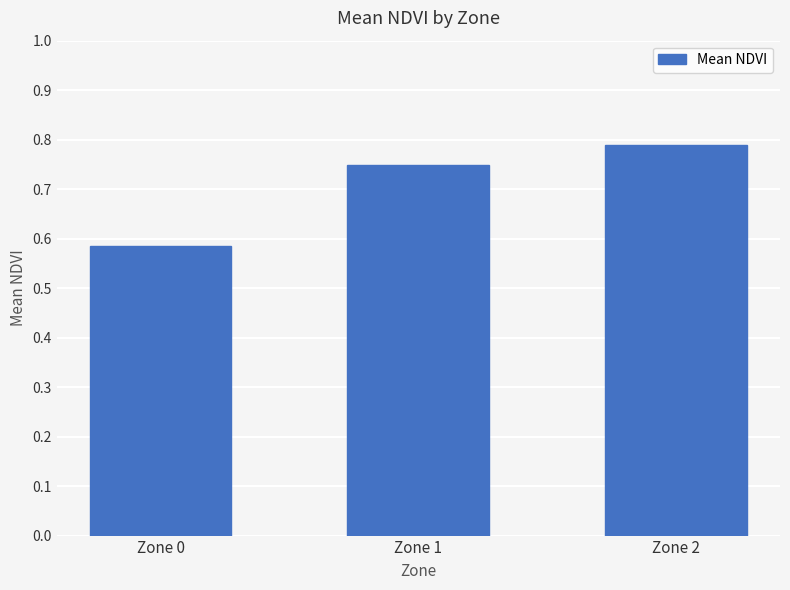

What is the sum of all values?

2.1